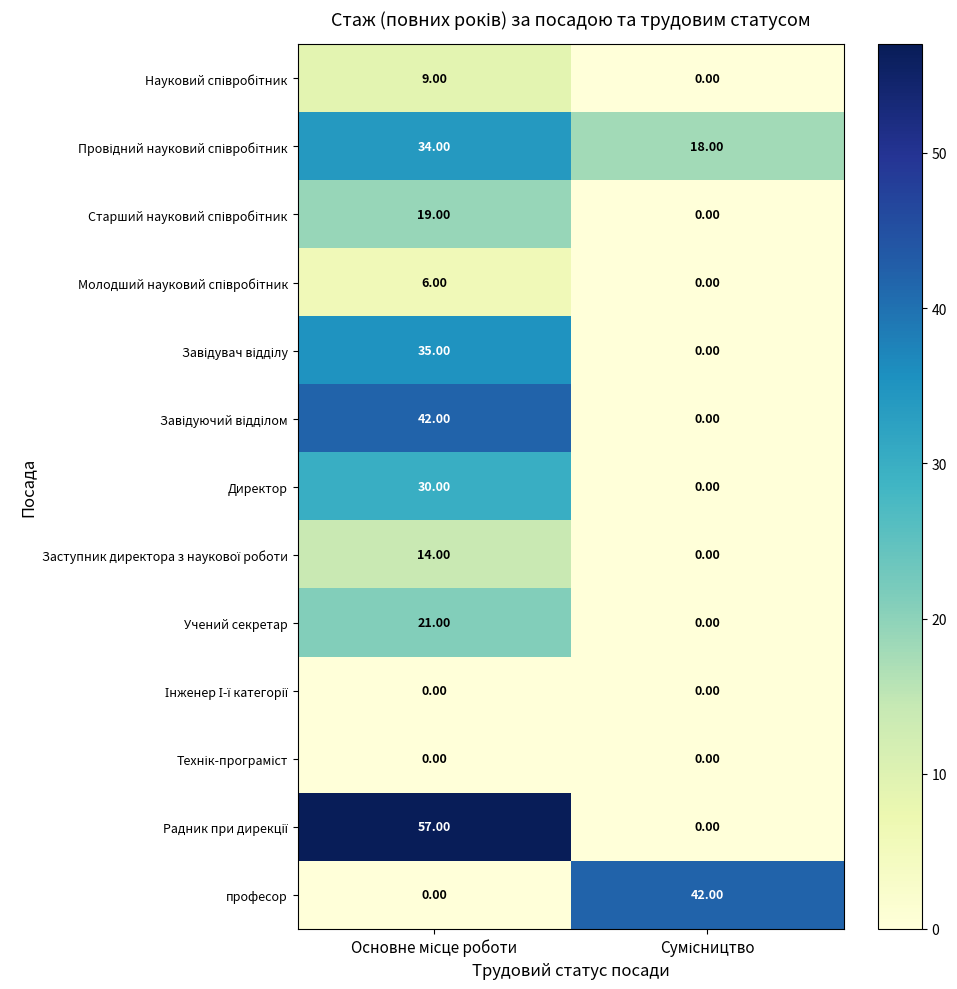

What is the difference between the maximum and minimum values in the Директор series?

30